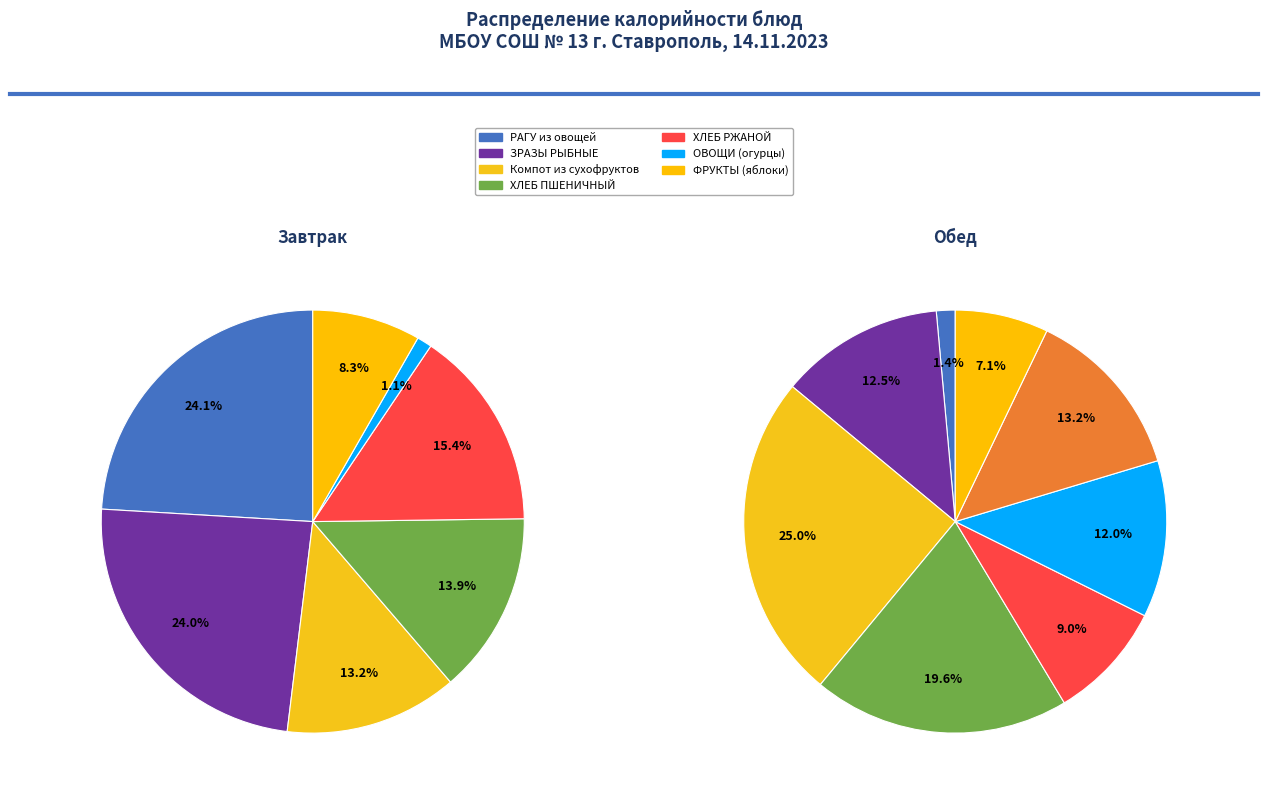

What is the change in value from ОВОЩИ (огурцы) to ФРУКТЫ (яблоки, обед)?

+59.9